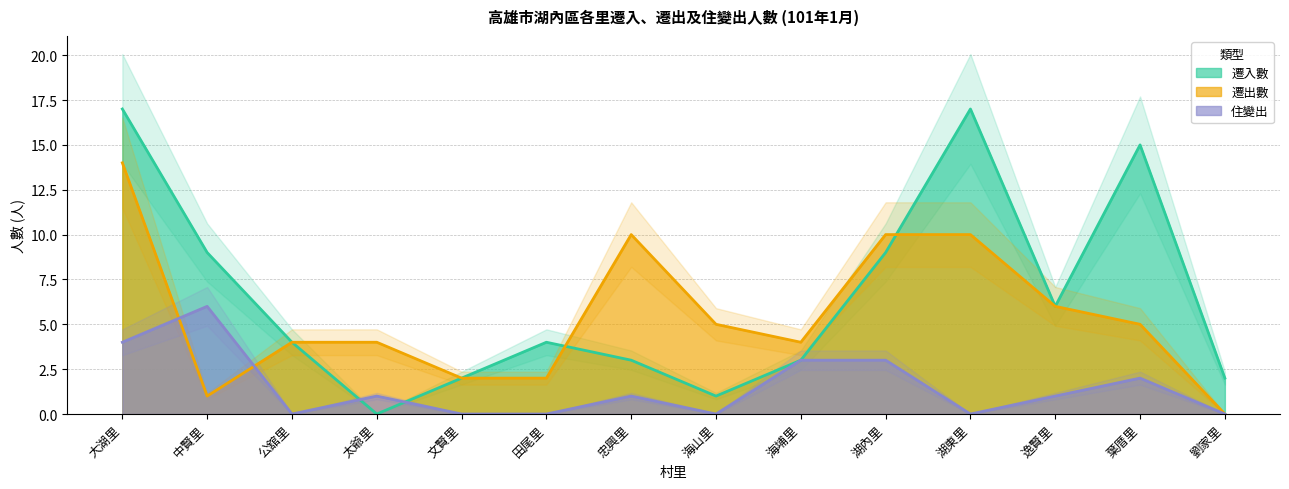

Where does the 住變出 series first go above 1?

大湖里